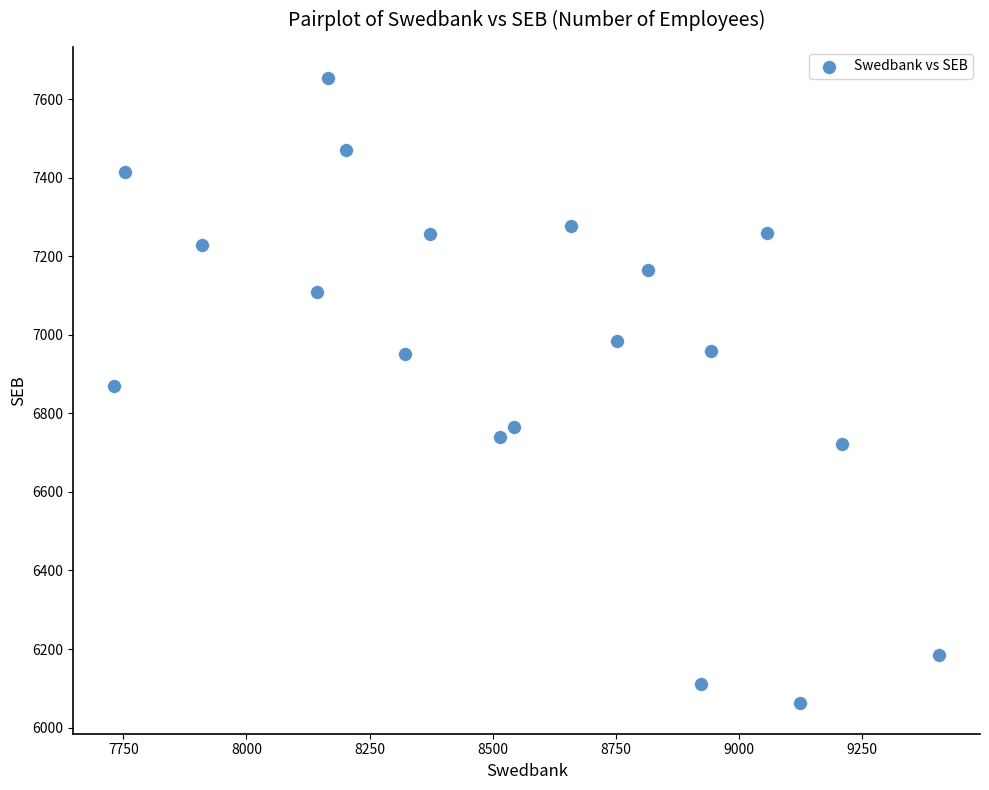

What is the range of Y values (max minus min)?

1589